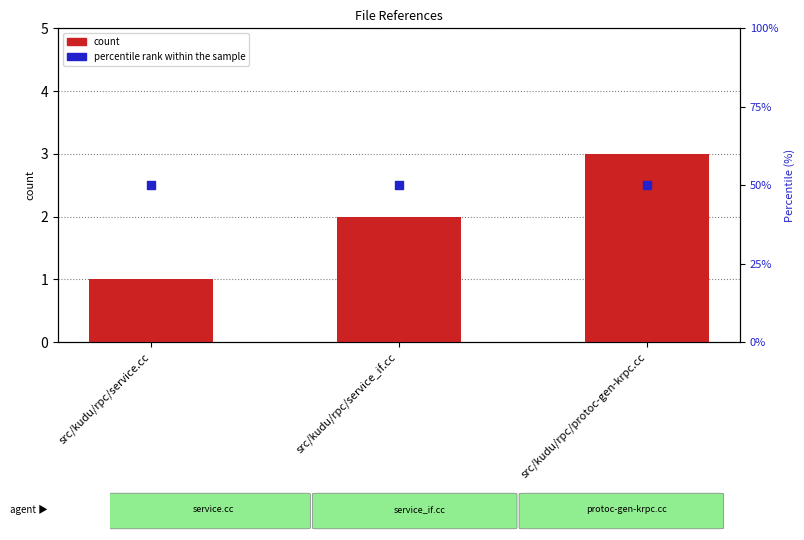

Which series contains the highest Y value?

percentile rank within the sample